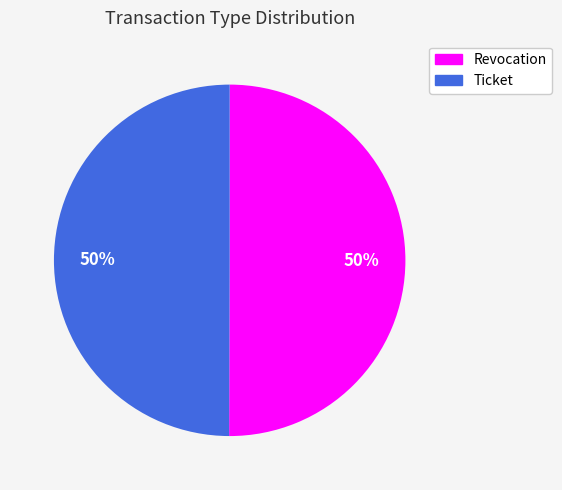

To the nearest percent, what is the combined percentage of Revocation and Ticket?

100%